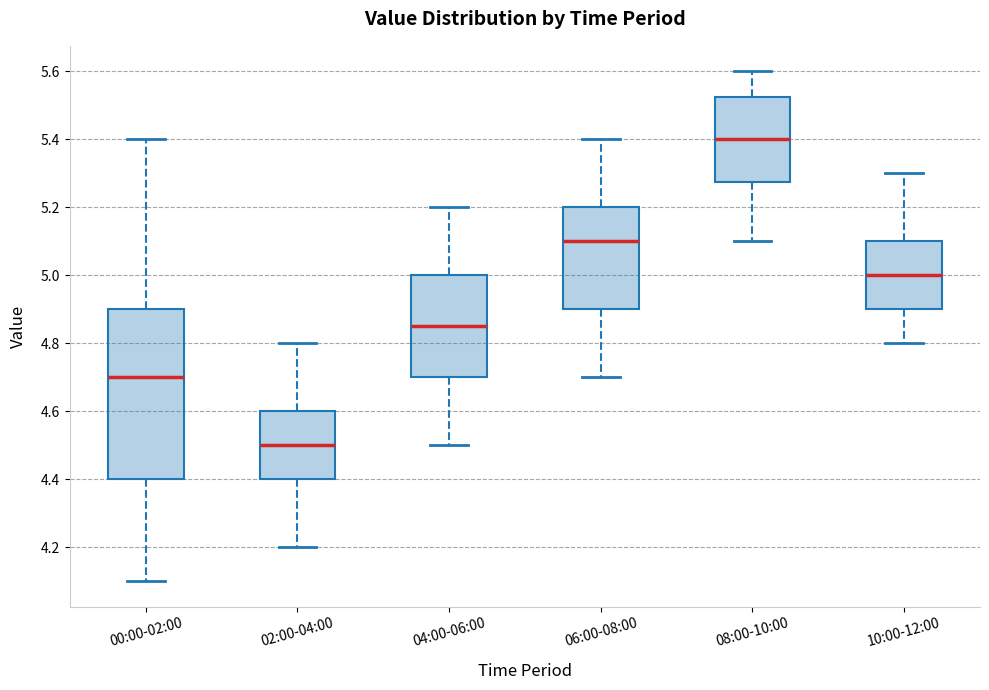

Where does the upper whisker of the box for 10:00-12:00 end on the y-axis? The values are not printed on the chart, so give them approximately, as read against the axis.

5.30